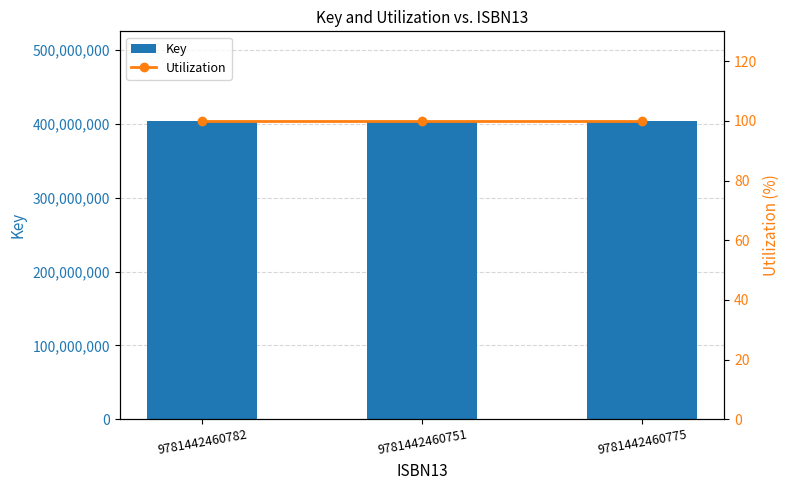

What is the sum of the Utilization values at 9781442460751 and 9781442460782?

200